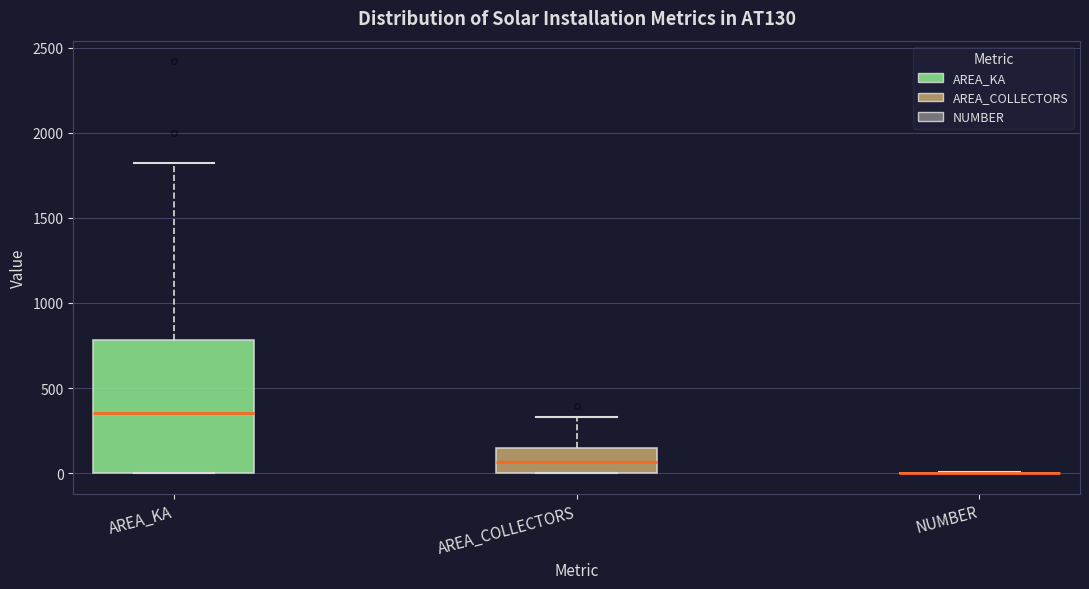

Reading left to right, transcribe this box plot: for each box, give where its median line is, the range the box spans, and where its two whiskers end, as read against the y-axis. The values are not printed on the chart, so give them approximately, as read against the axis.

AREA_KA: median 350, box 0 to 800, whiskers 0 to 1800
AREA_COLLECTORS: median 50, box 0 to 150, whiskers 0 to 350
NUMBER: box collapsed to a line at 0, whiskers 0 to 0